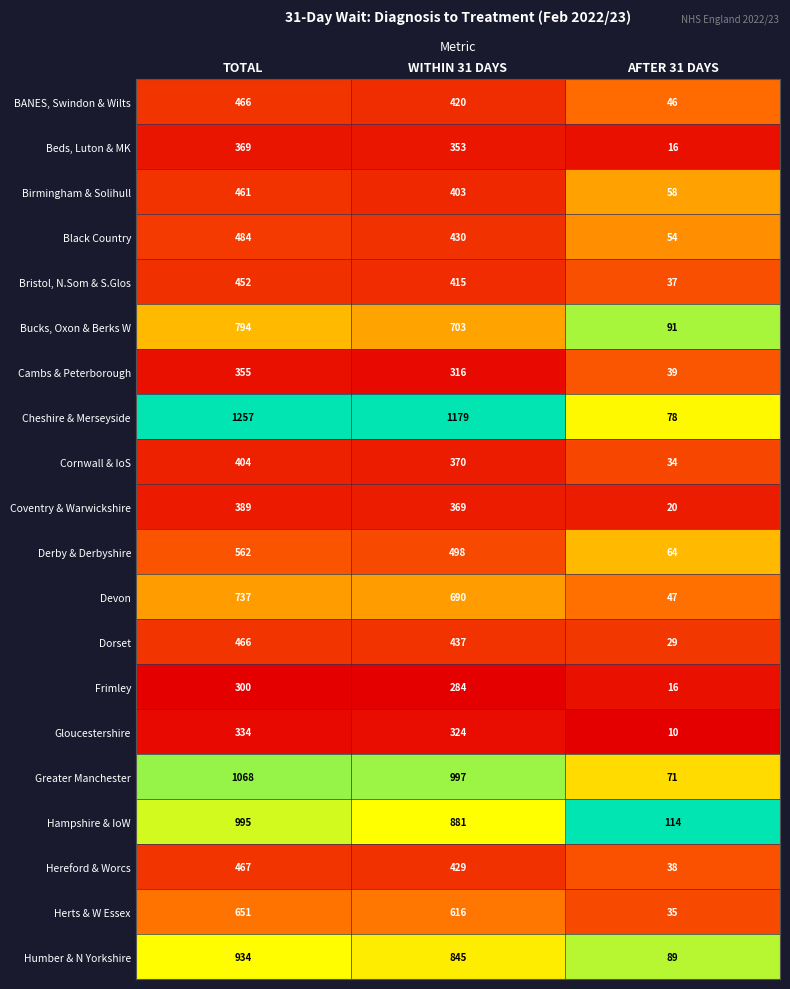

What is the approximate value of BANES, Swindon & Wilts at TOTAL, to the nearest 10?

470